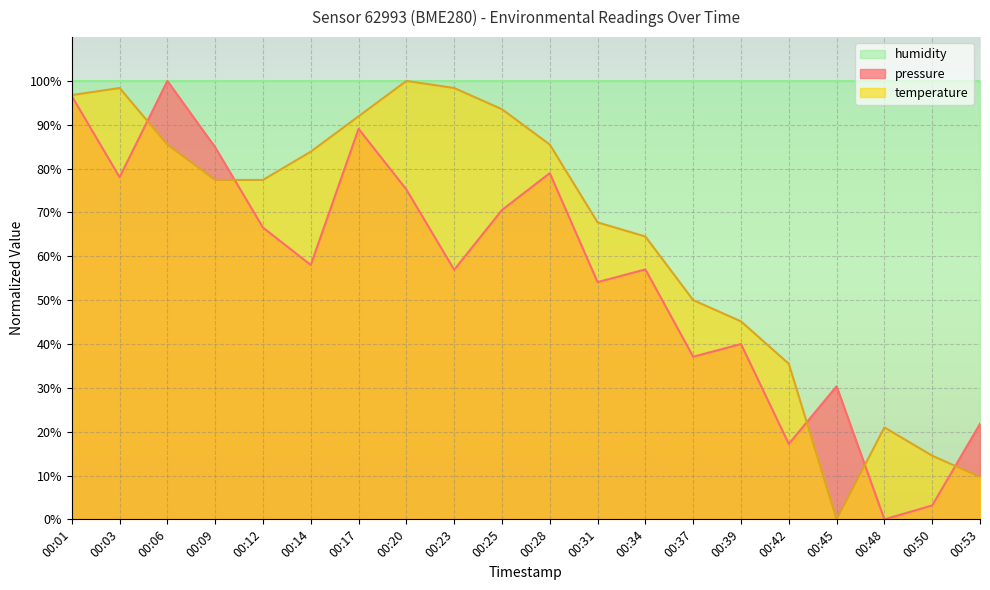

What is the value of the temperature point at the 2nd from the left?

98.4